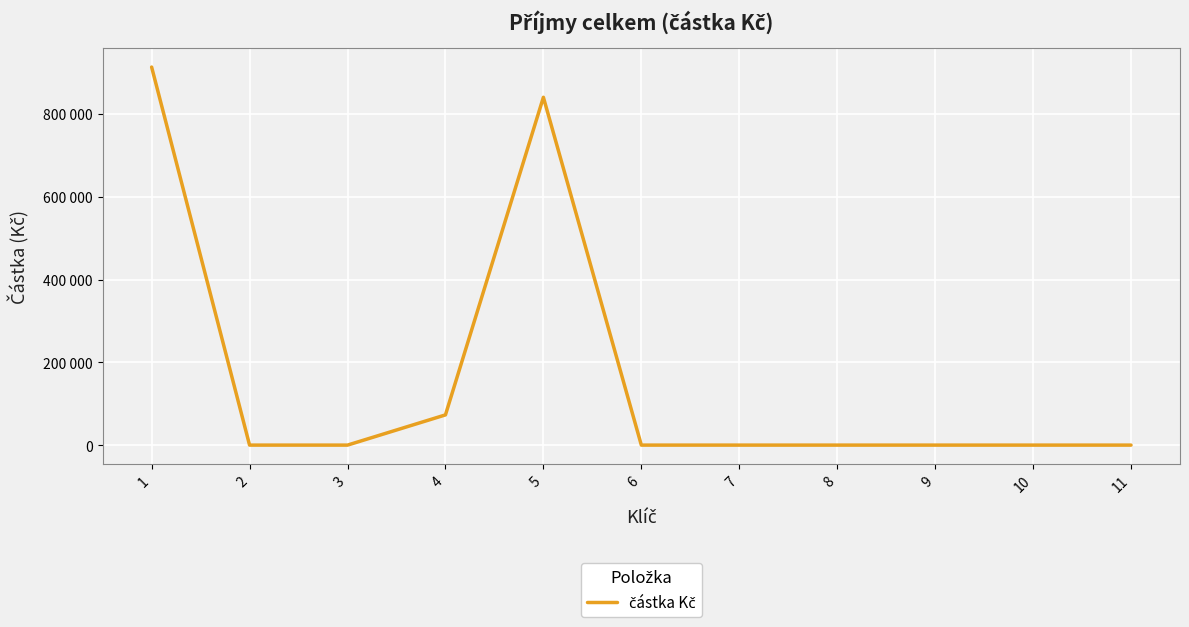

Does the chart display data point markers on the line(s)?

No